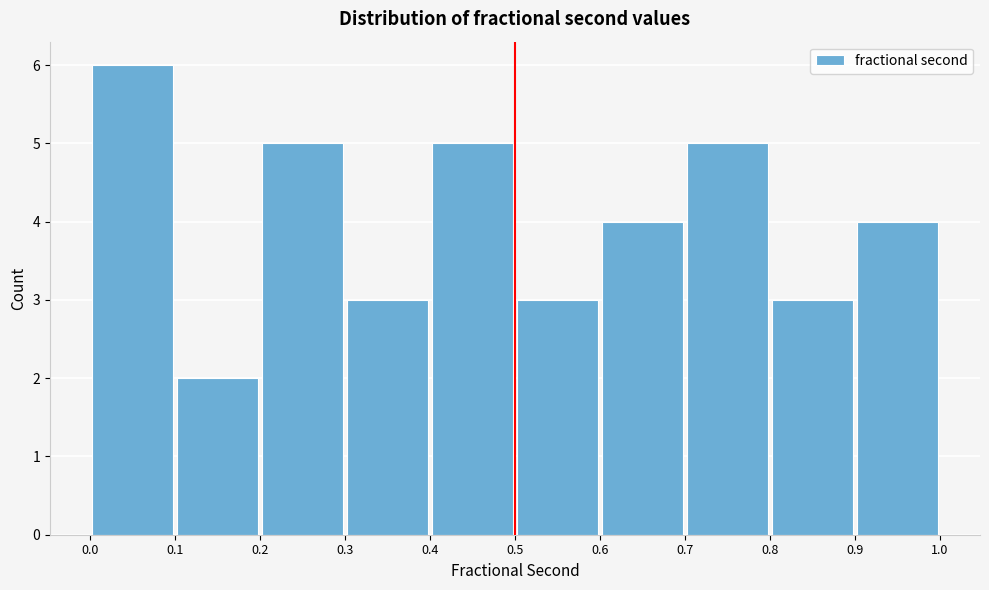

Which range on the x-axis has the tallest bar?

0.0 to 0.1